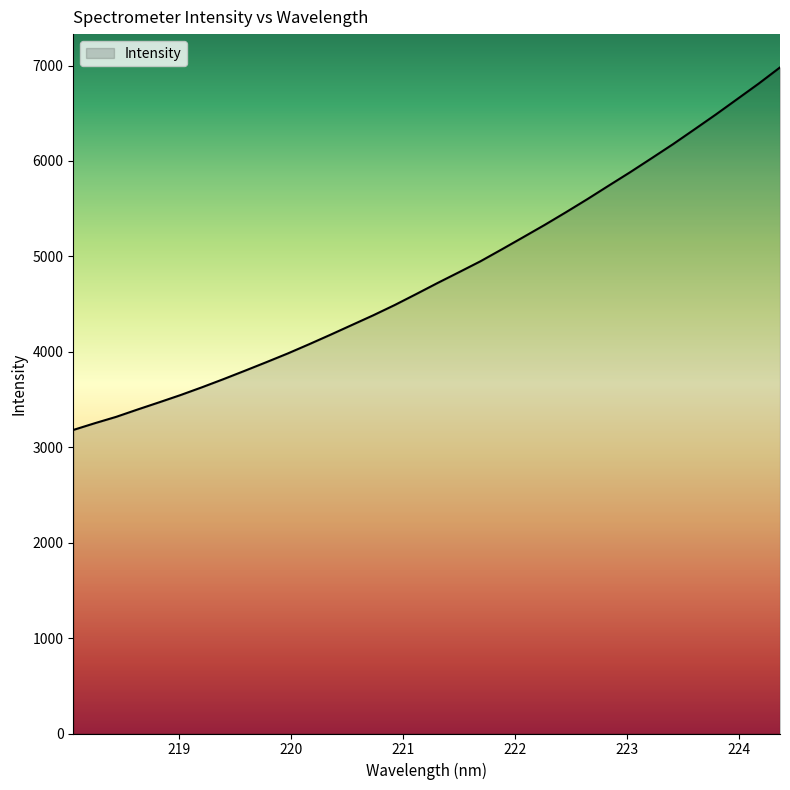

What is the greatest value displayed?

6980.3